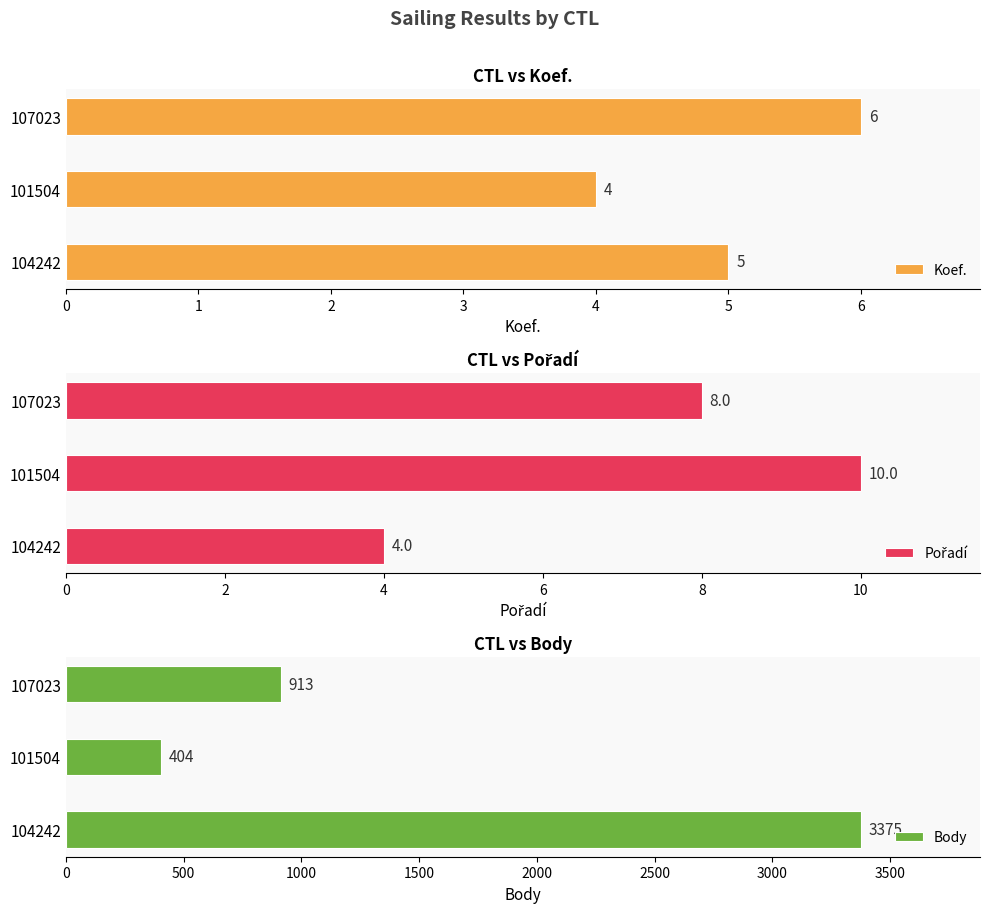

The Koef. series shows 9 at 104242. True or false?

False